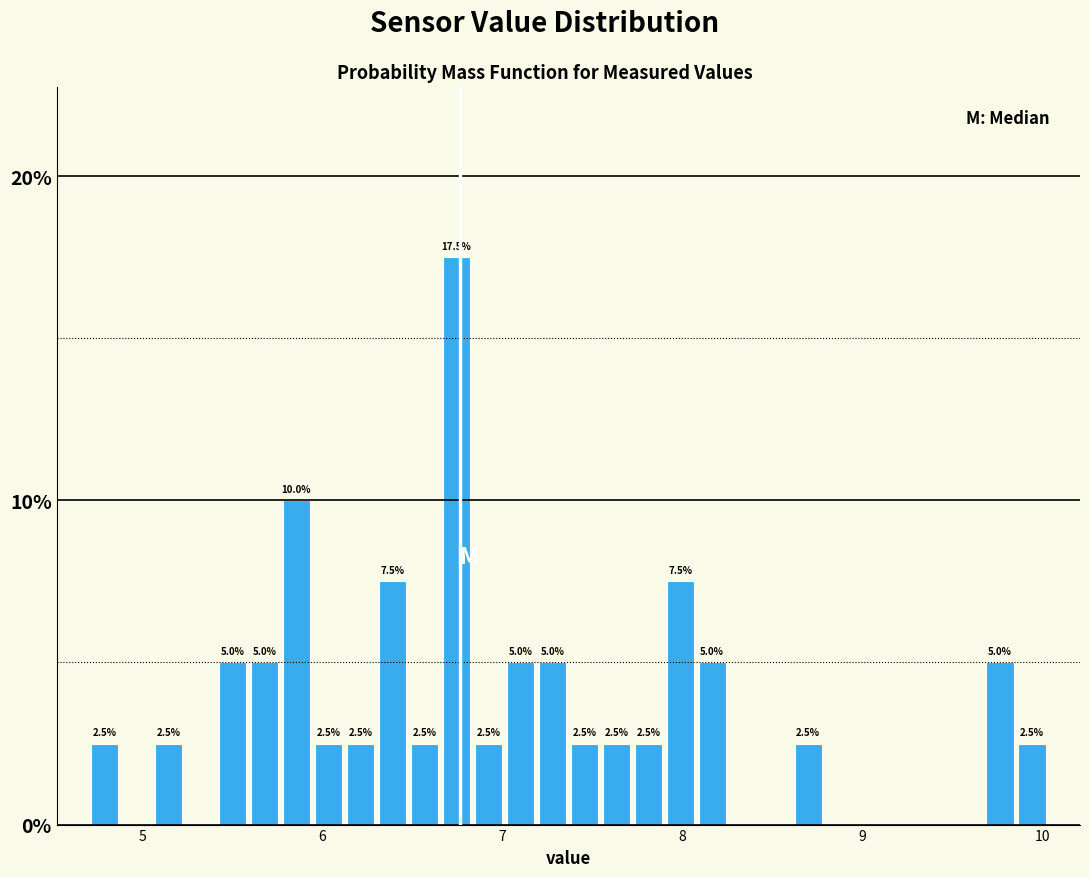

Read against the x-axis, roughly where is the centre of the tallest bar?

6.7